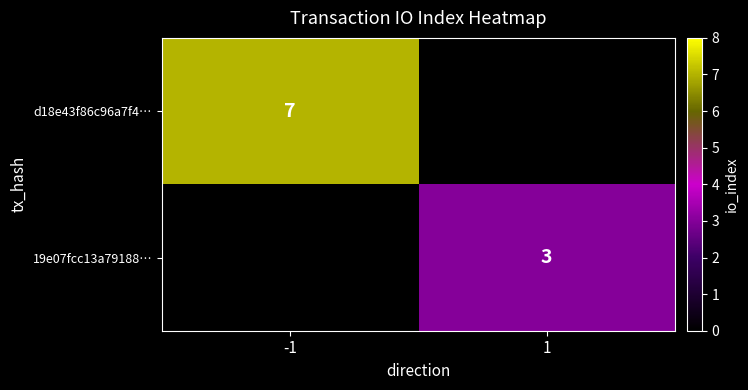

Is the value of 19e07fcc13a79188… at 1 greater than the value of d18e43f86c96a7f4… at -1?

No